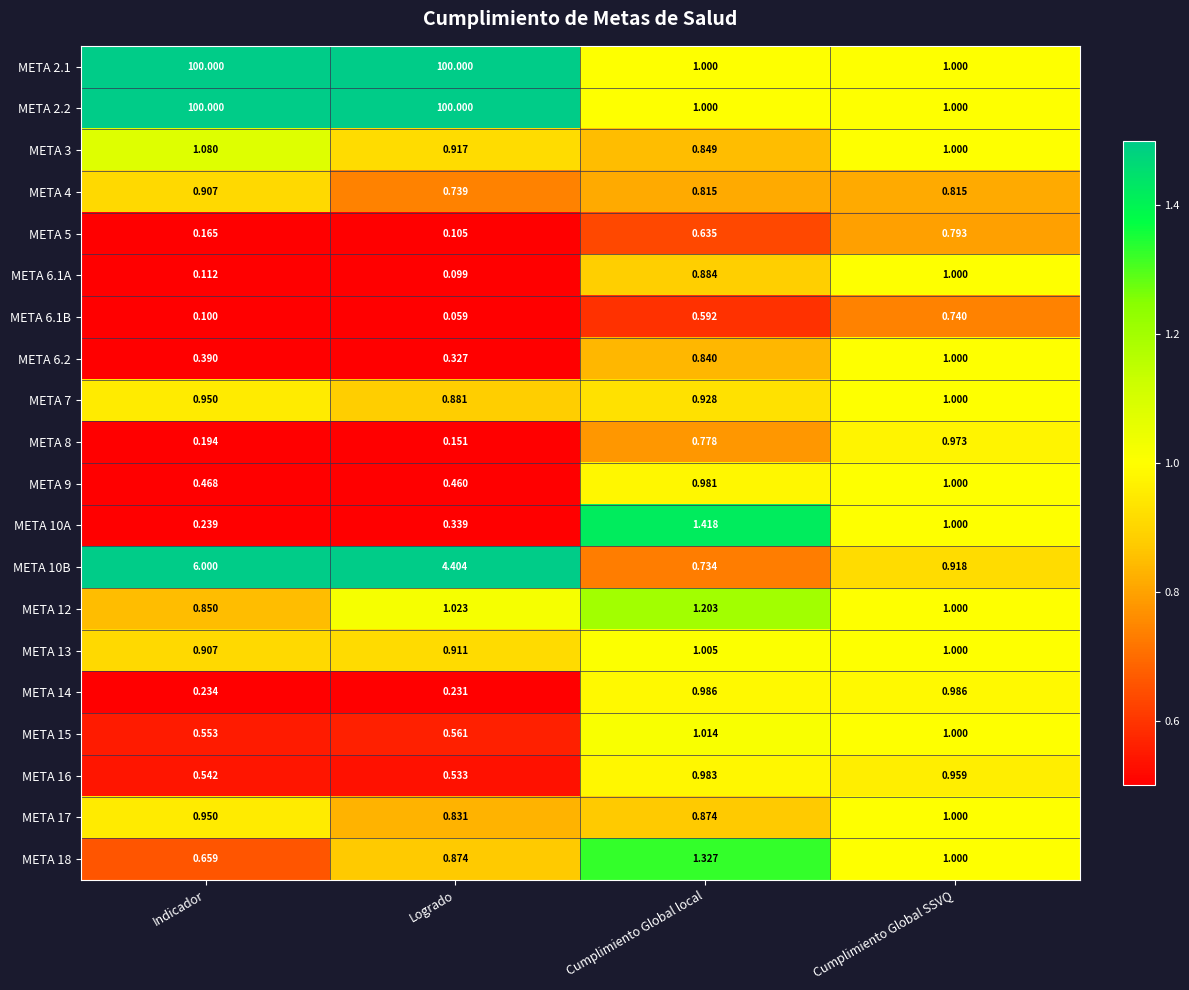

At which category is the sum across all series the highest?

Indicador